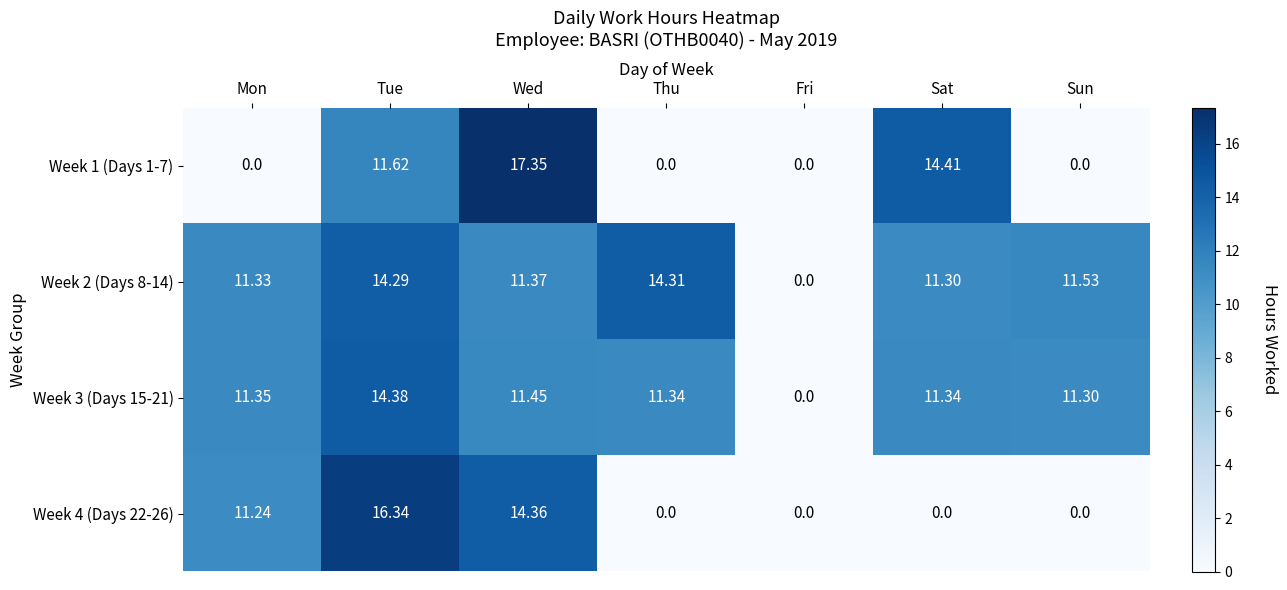

Rank the categories by Week 2 (Days 8-14) value from lowest to highest.

Fri, Sat, Mon, Wed, Sun, Tue, Thu